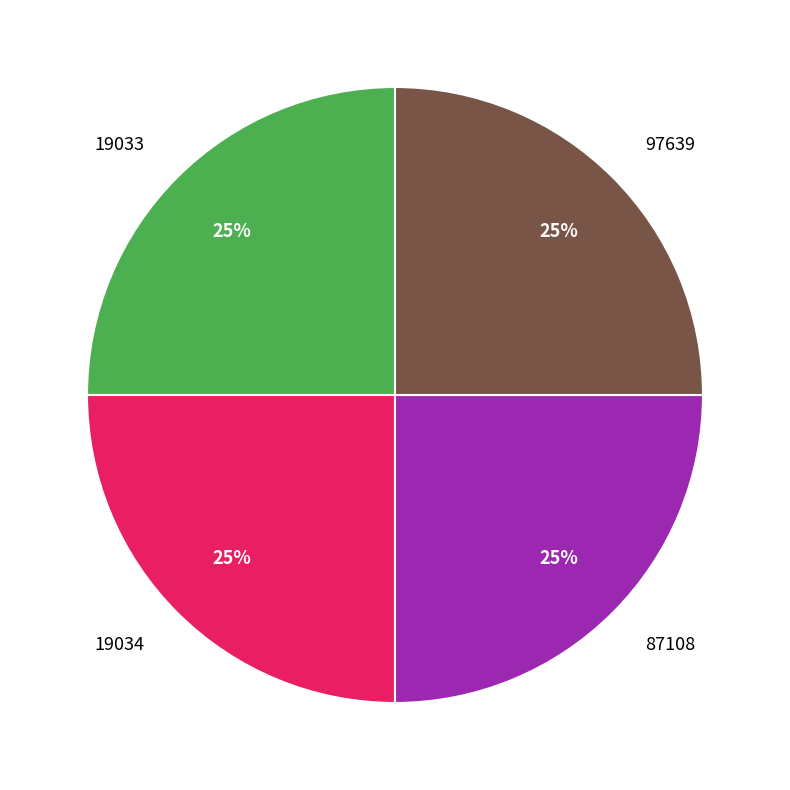

True or false: 97639 accounts for 38% of the total.

False